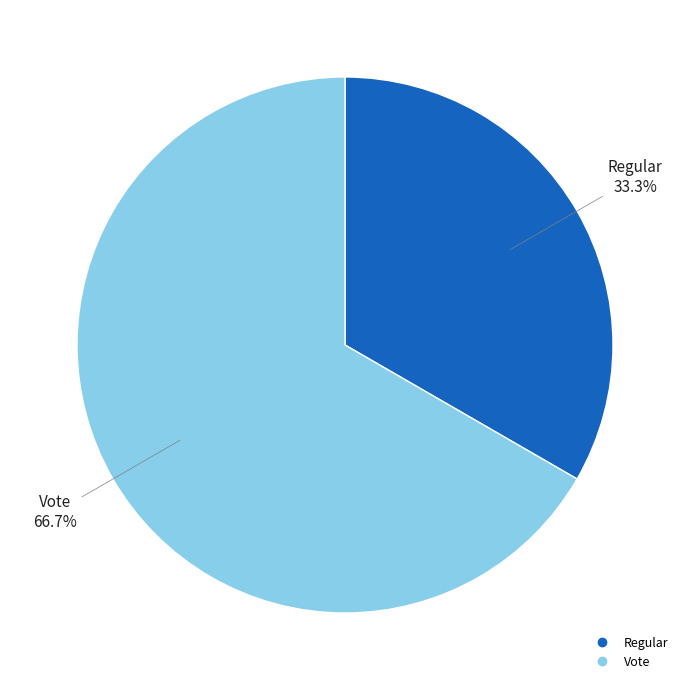

Count the number of slices in the pie.

2